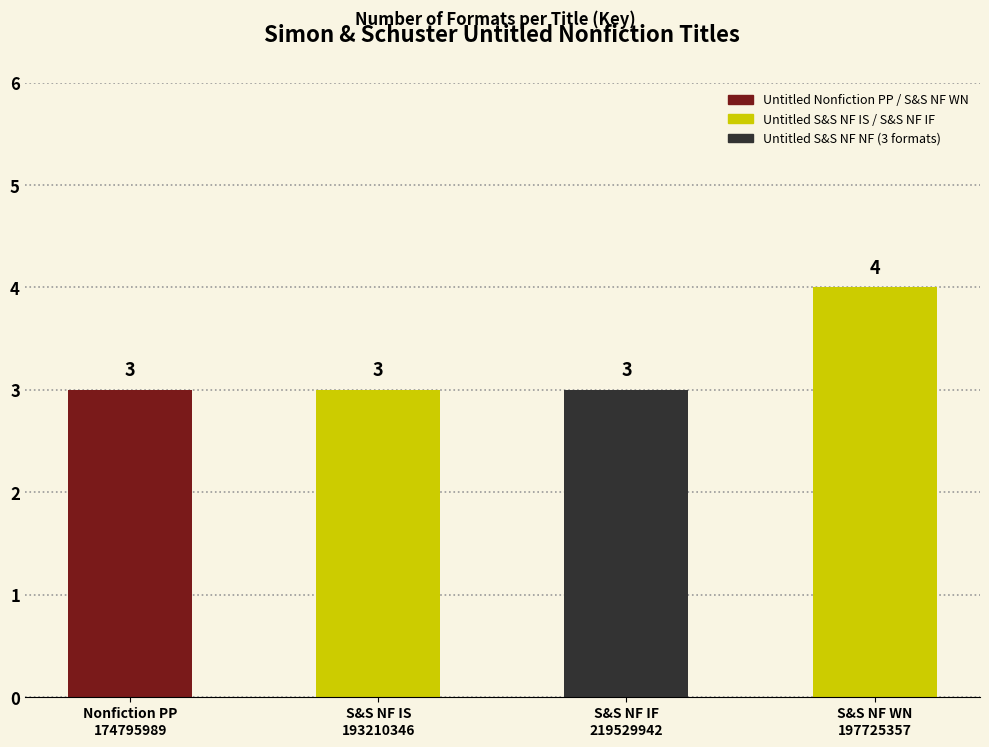

What is the change in value from Untitled Nonfiction PP to Untitled S&S NF WN?

+1